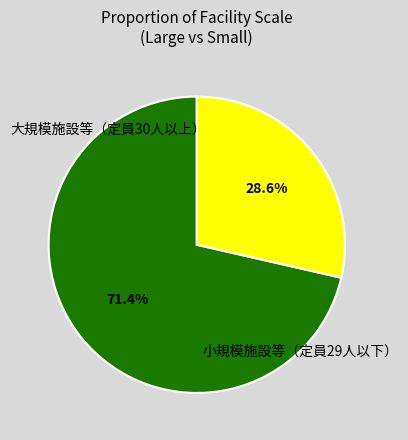

Is there a majority slice in this chart?

Yes